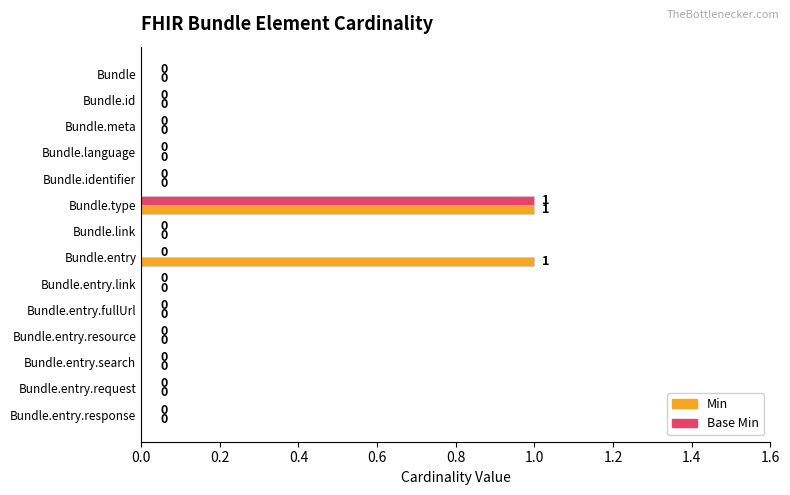

What is the sum of all Base Min values?

1